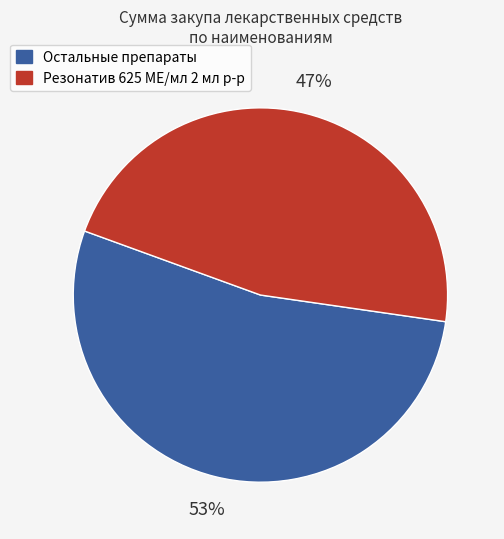

Is there a majority slice in this chart?

Yes